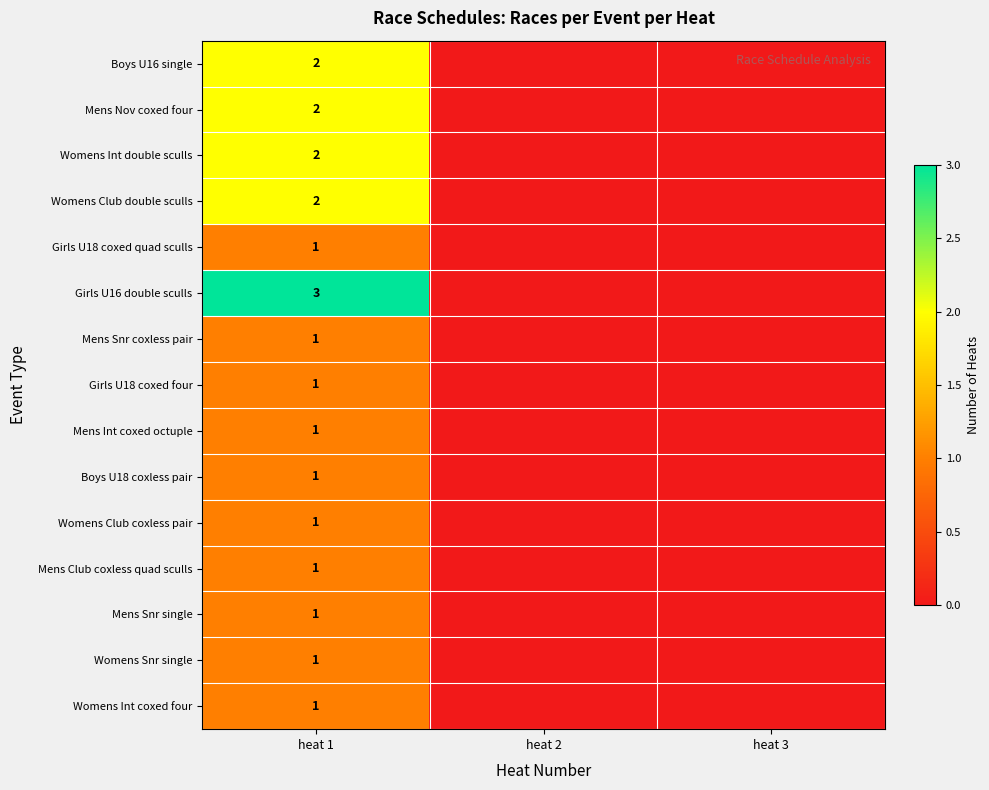

The value of Boys U18 coxless pair at heat 1 is 1. True or false?

True